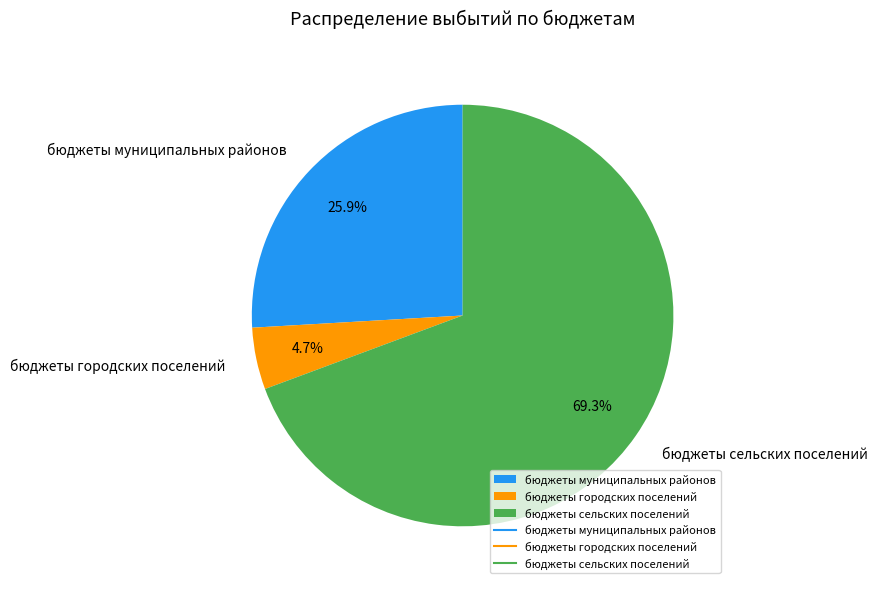

How many slices are in this pie chart?

3